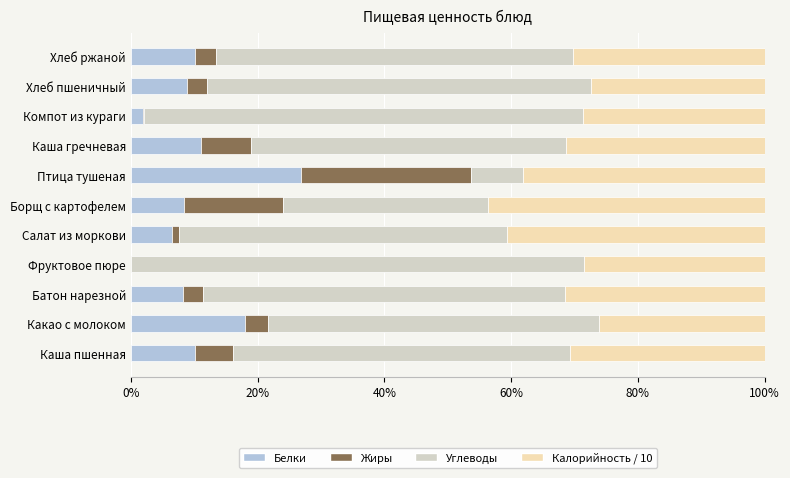

Which category has the highest value in the Белки series?

Птица тушеная